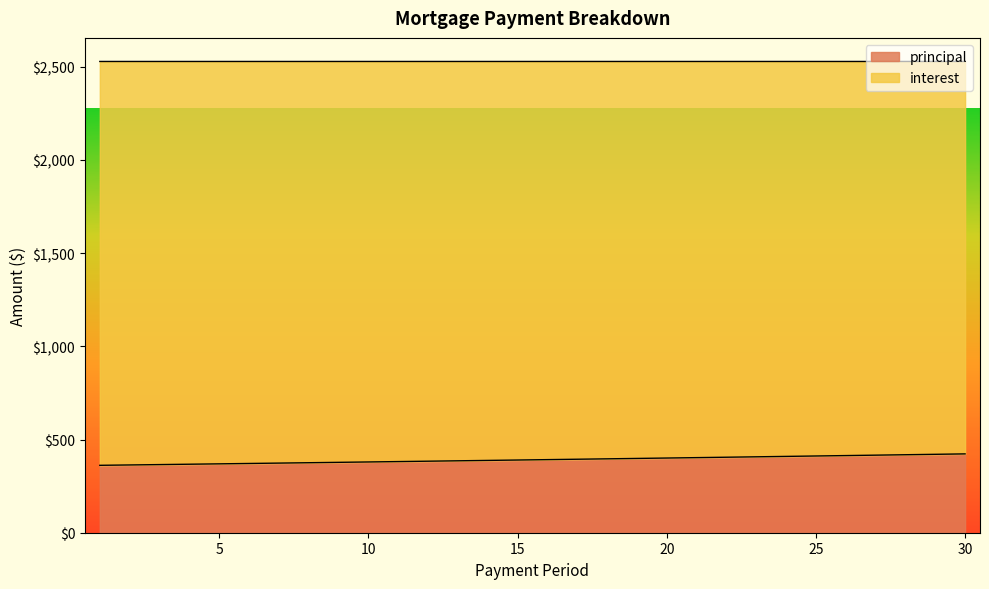

What is the value of the 14th point from the left?

387.9